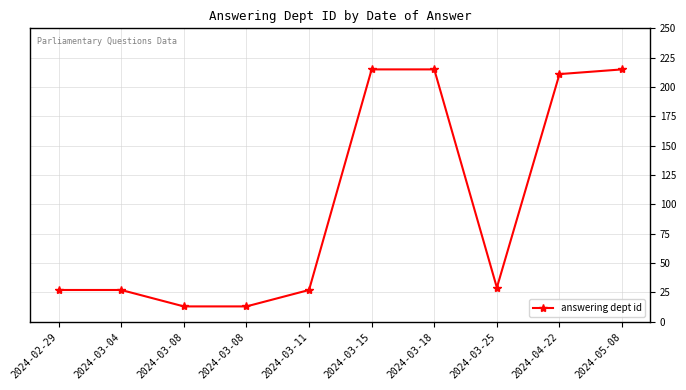

What is the difference between the values at 2024-03-08 and 2024-03-04?

14